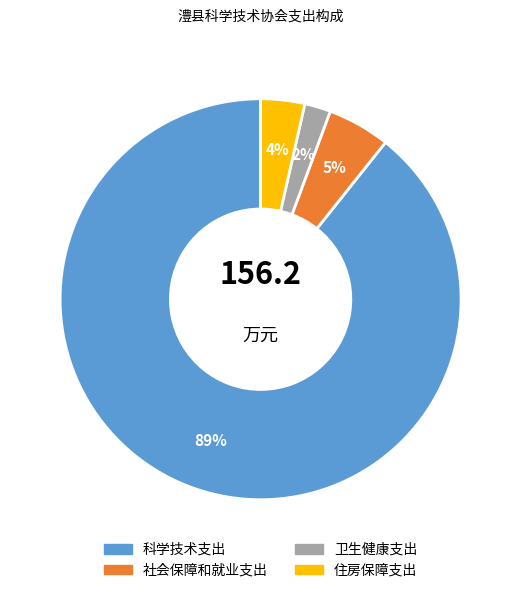

To the nearest percent, what percentage of the pie is 卫生健康支出?

2%